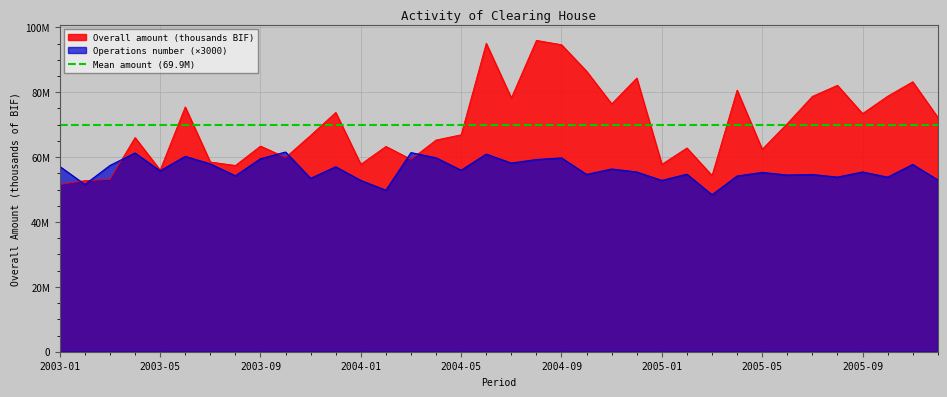

Between 2003-04 and 2003-09, which is larger?

2003-04